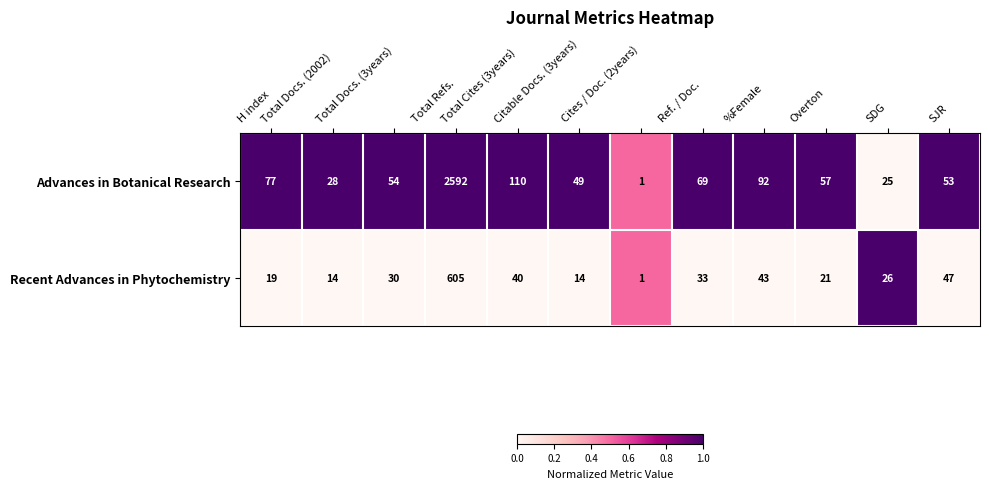

Which series has the largest total across all categories?

Advances in Botanical Research